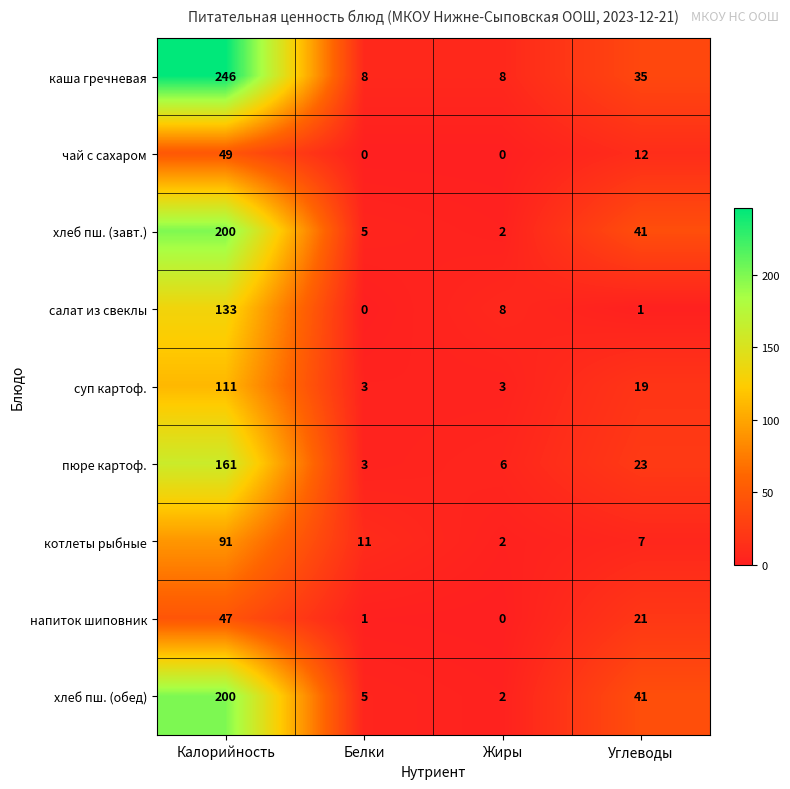

What is the difference between the maximum and minimum values in the суп картоф. series?

108